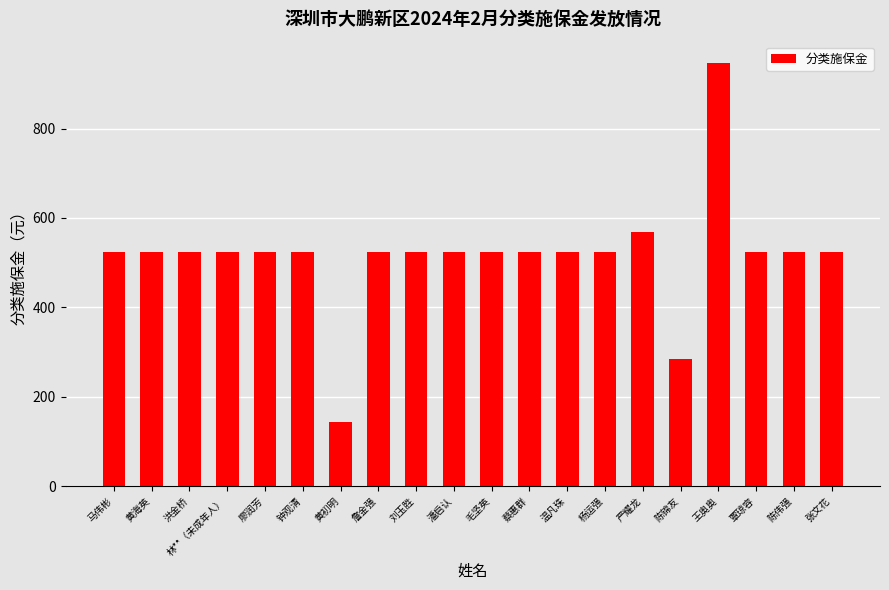

What is the average value?

515.6